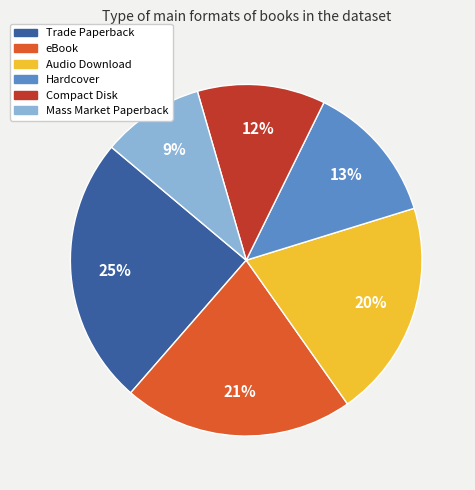

Rank the categories by value from lowest to highest.

Mass Market Paperback, Compact Disk, Hardcover, Audio Download, eBook, Trade Paperback